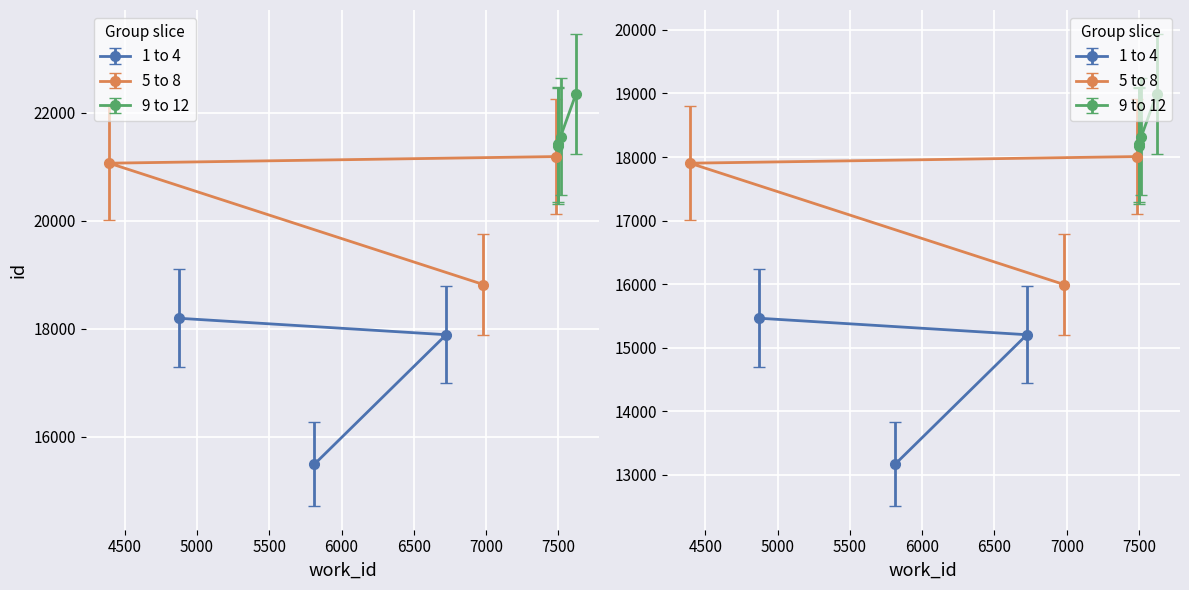

At how many categories does at least one series exceed 13741?

10